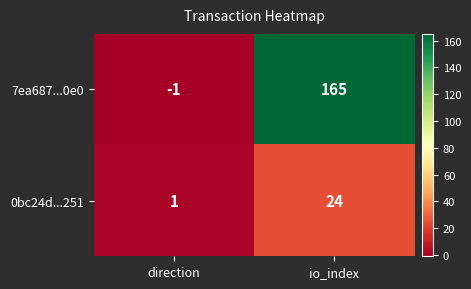

What is the difference between the 7ea687...0e0 values at direction and io_index?

166